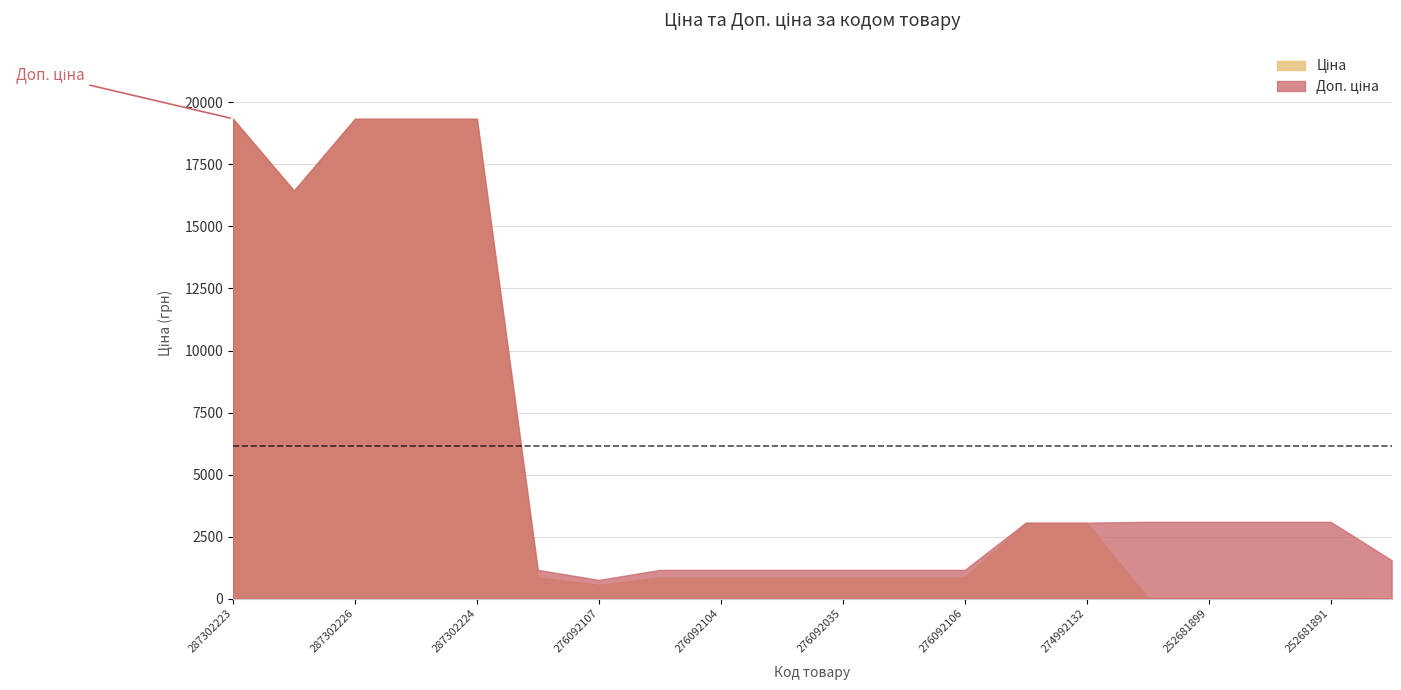

True or false: Доп. ціна and Ціна cross at least once.

False